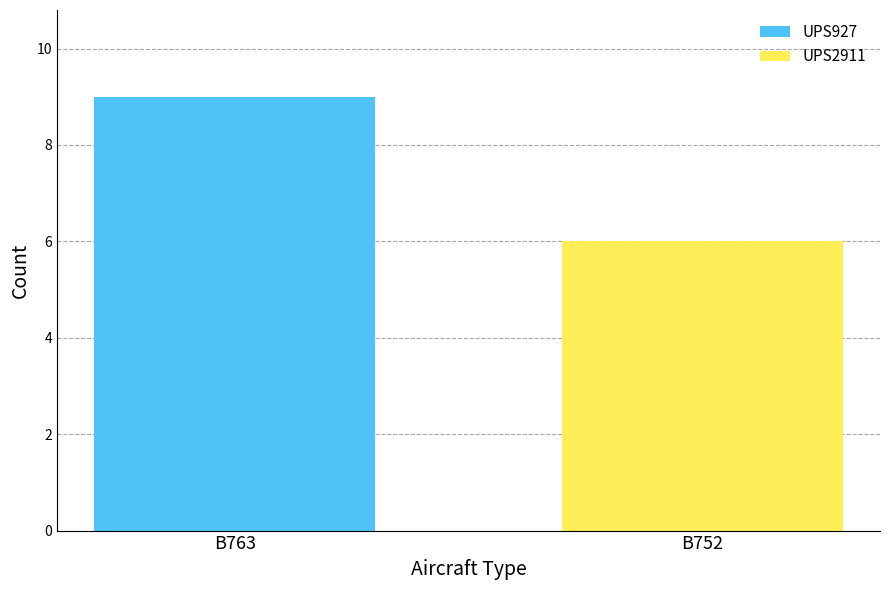

Reading left to right, list the values for the UPS927 series.

B763=9	B752=0